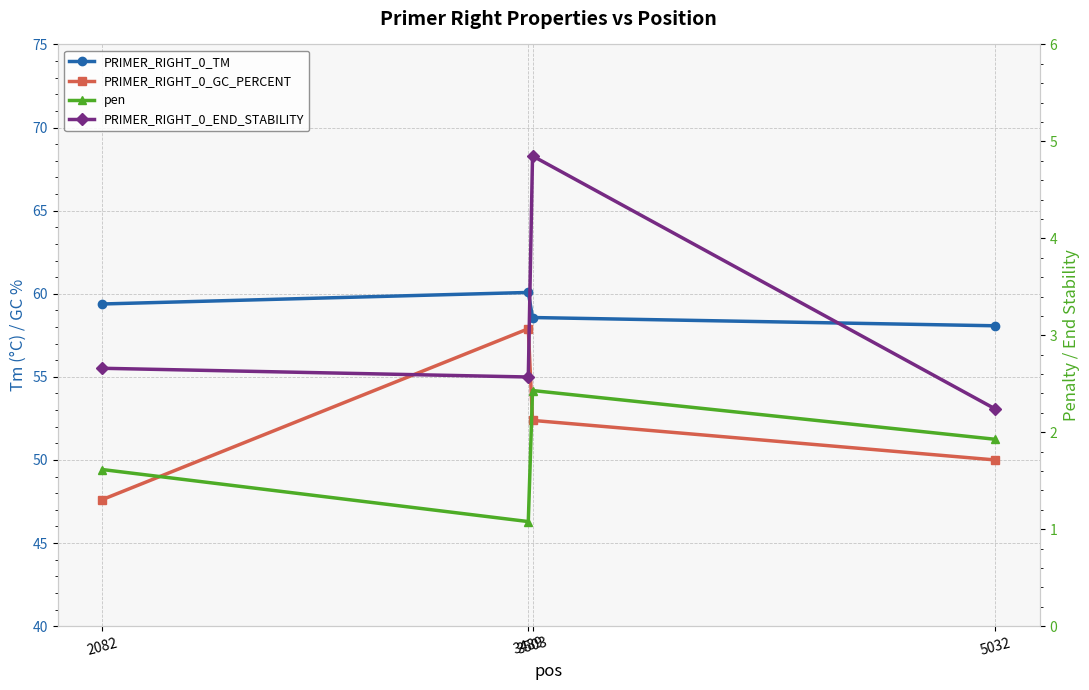

True or false: pen and PRIMER_RIGHT_0_END_STABILITY intersect in this chart.

False